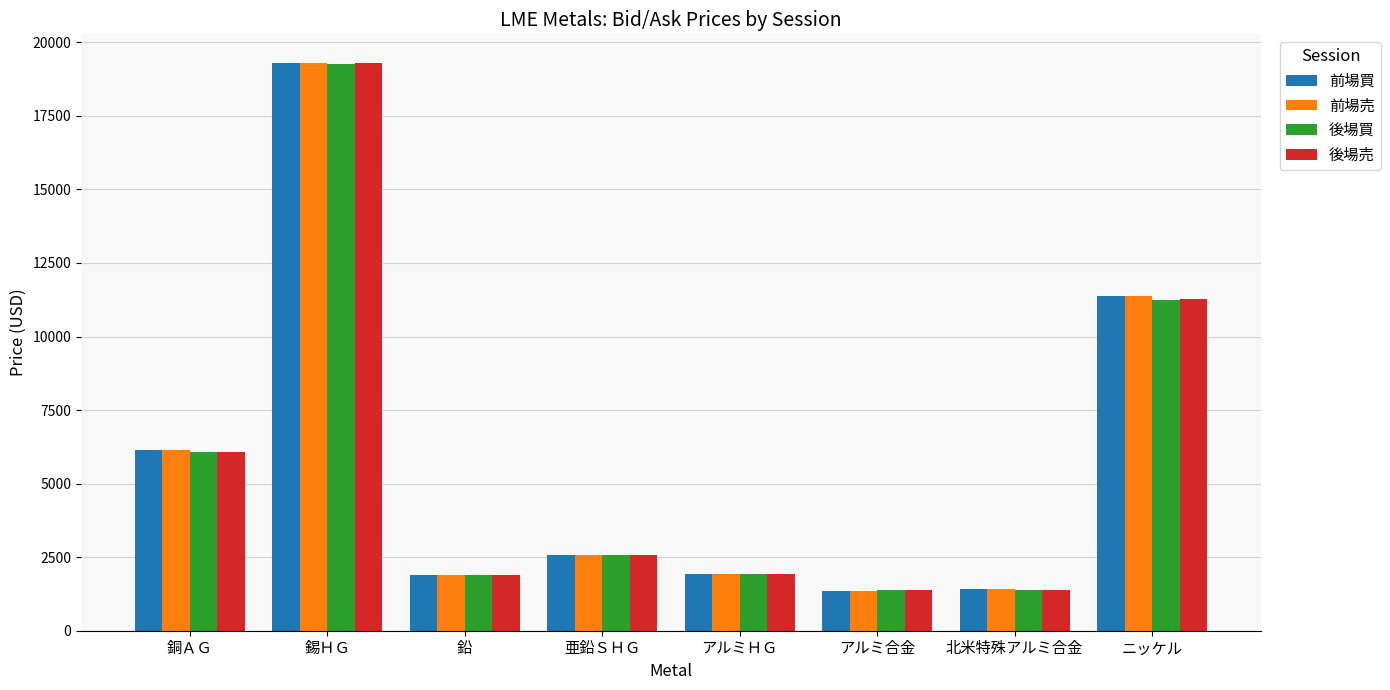

What is the label of the 1st bar from the left?

銅ＡＧ